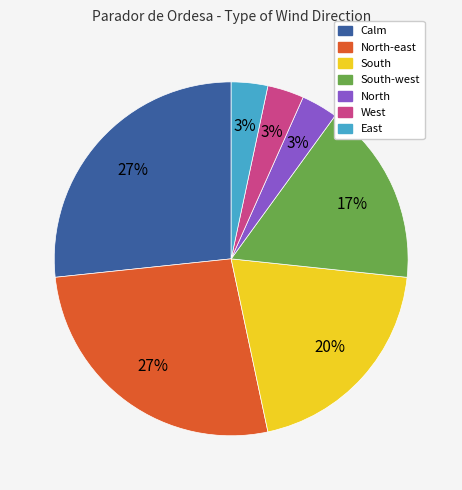

True or false: Calm accounts for 27% of the total.

True